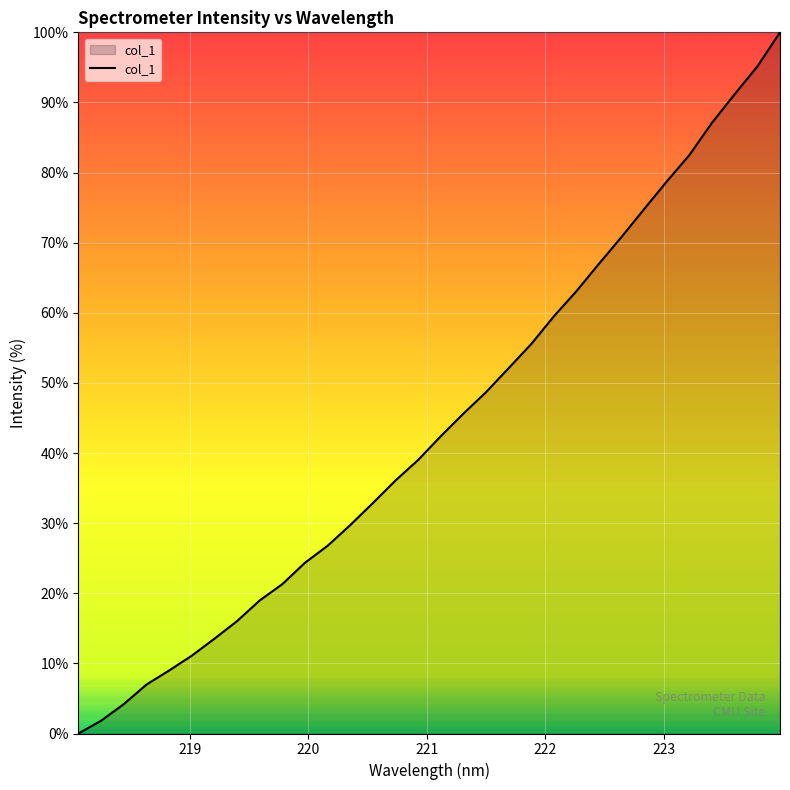

What is the difference between the second highest and minimum values?

95.2